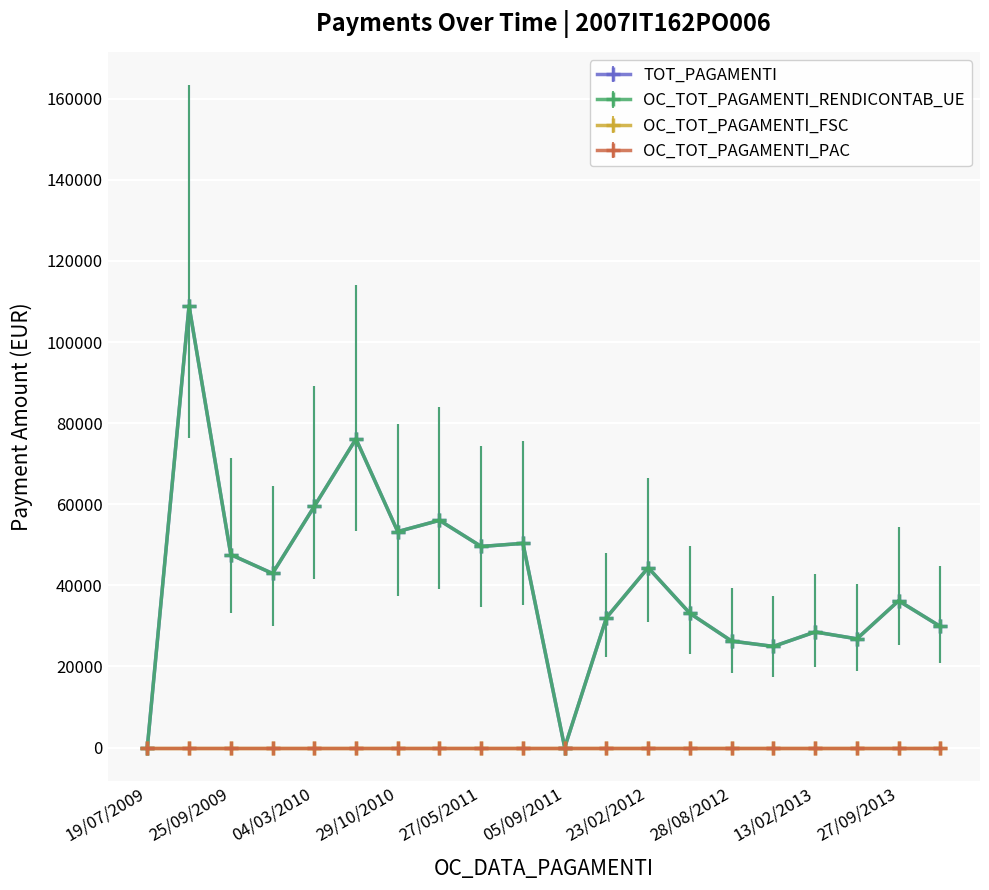

Does the chart have visible grid lines?

Yes